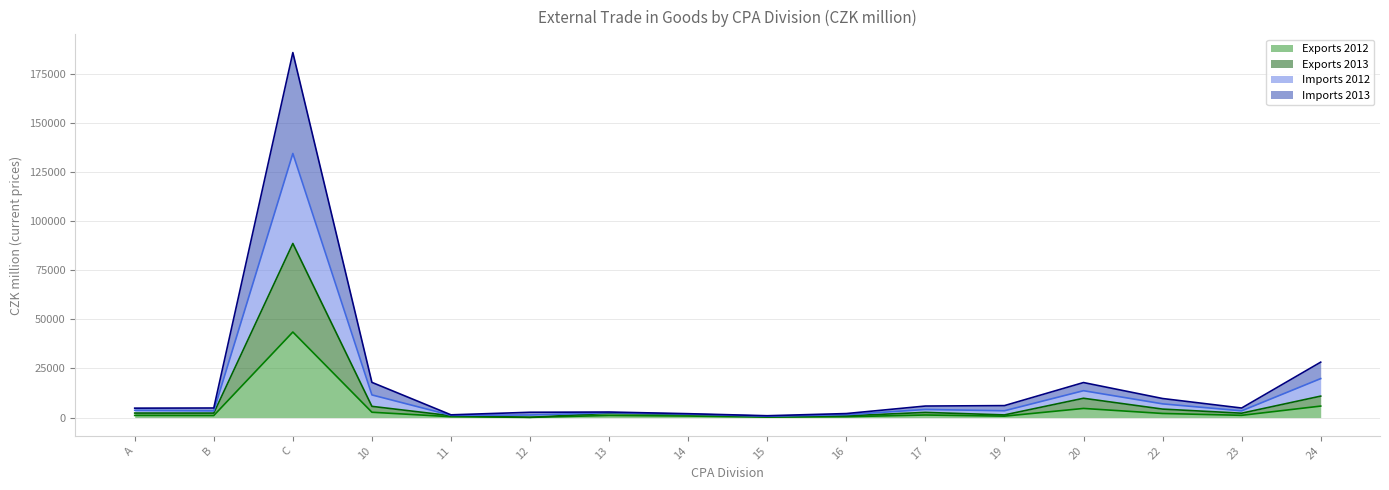

At which category is the sum across all series the highest?

C